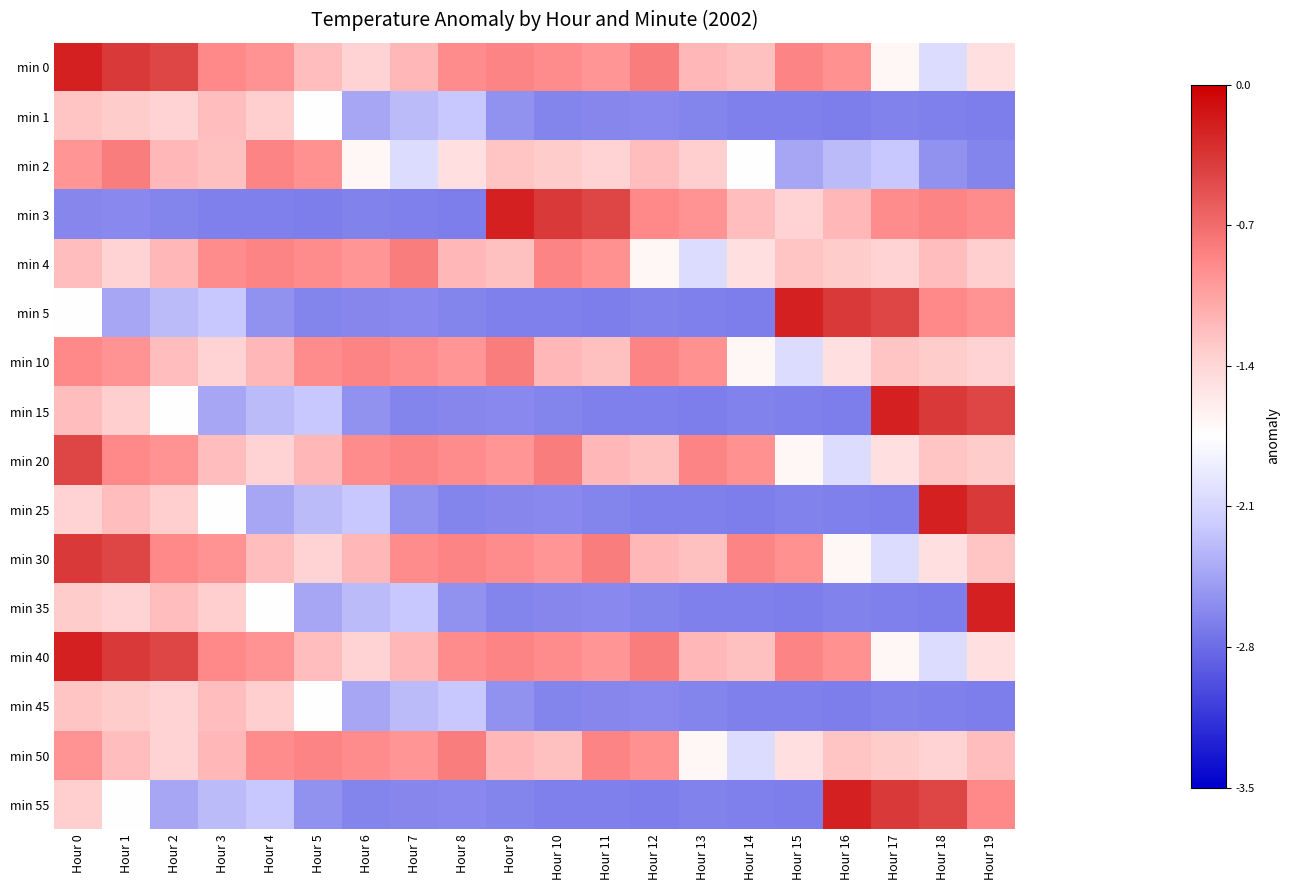

At which category is the sum across all series the highest?

Hour 0